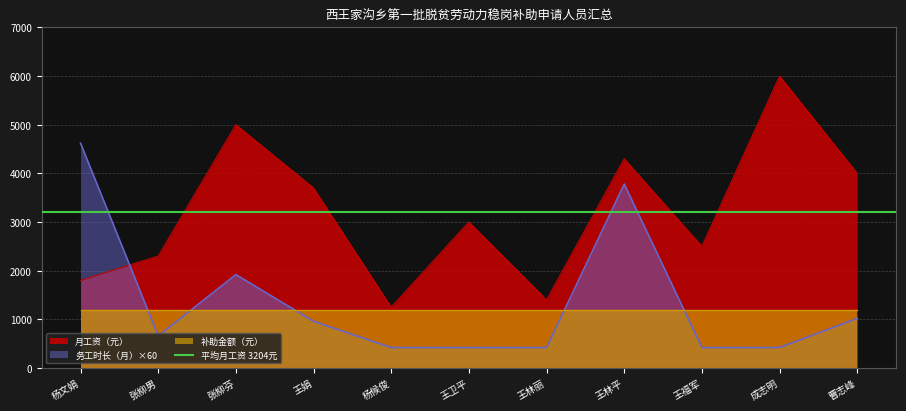

Which series changed the most between 杨文娟 and 王福军?

务工时长（月）